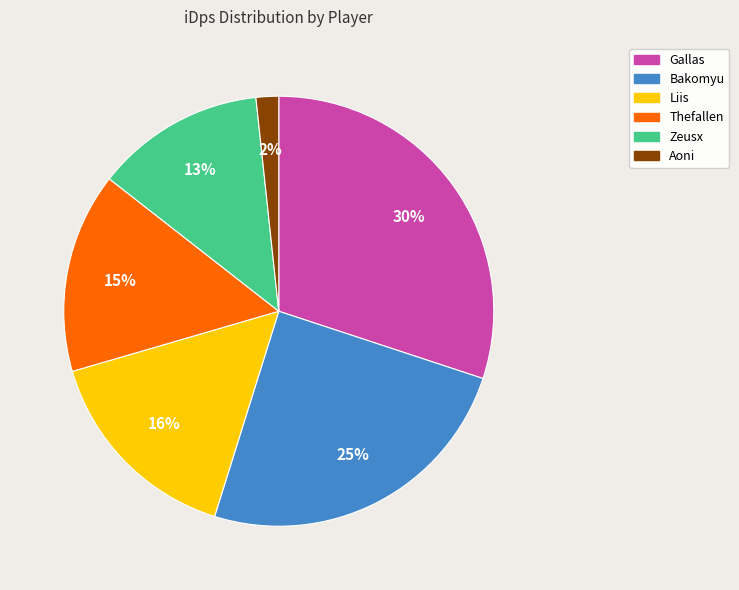

Which slice is the smallest?

Aoni